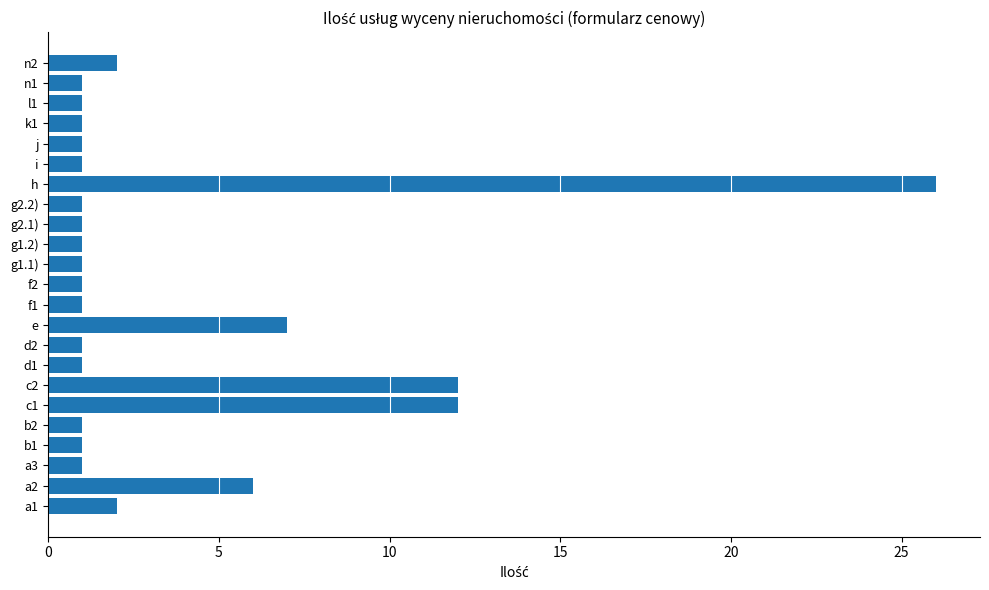

Which label corresponds to the largest value in the chart?

h